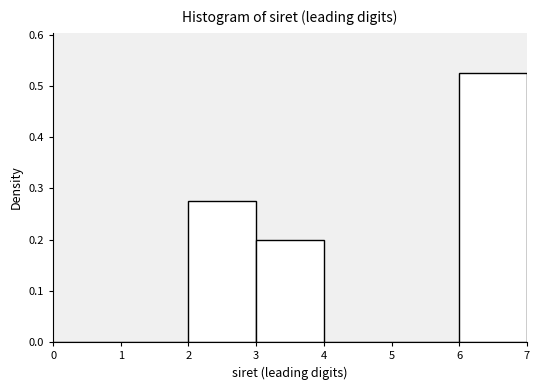

Over which range of the x-axis is the bar tallest?

6 to 7